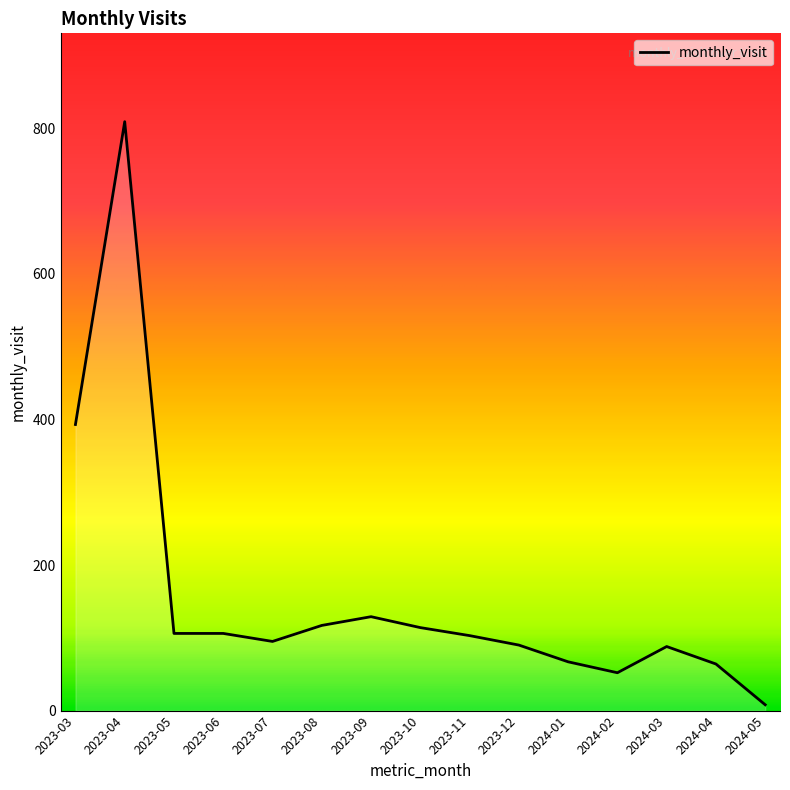

What is the difference between the maximum and minimum values?

801